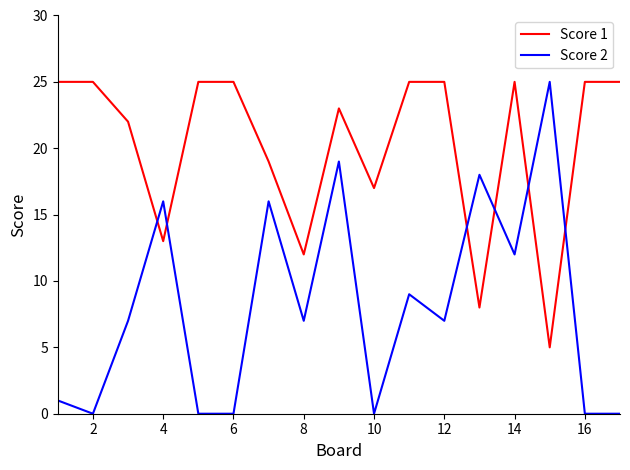

What is the greatest value displayed?

25